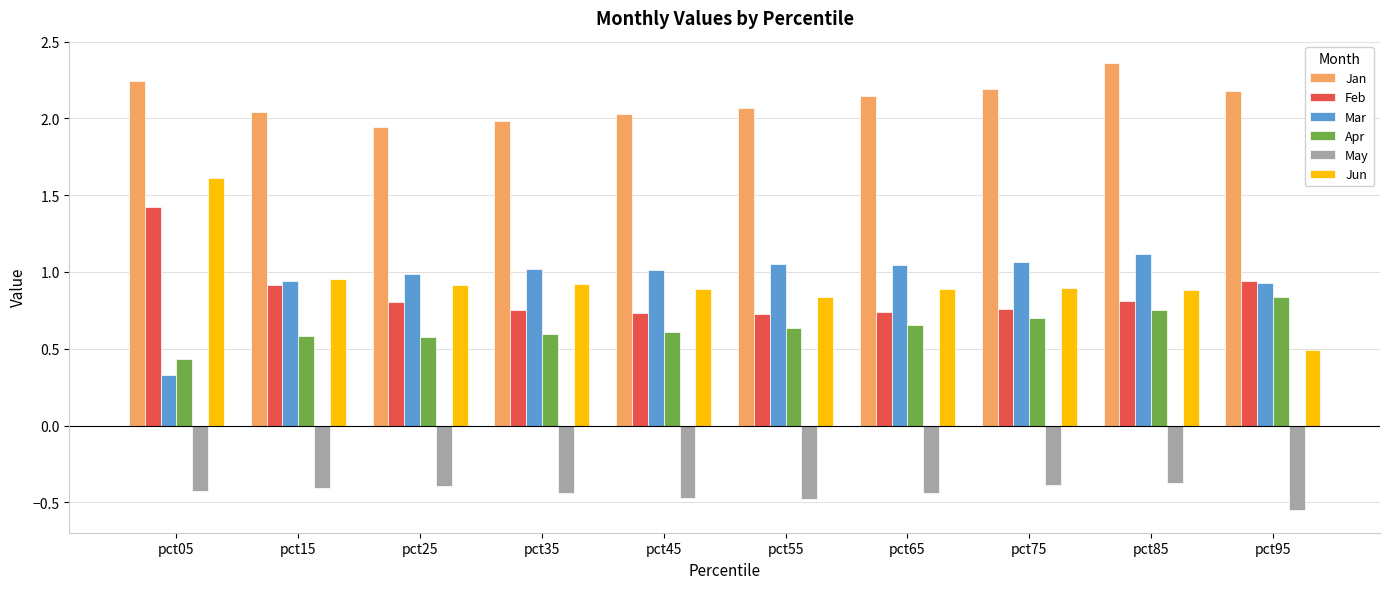

What is the difference between the second highest and second lowest values in the Apr series?

0.2